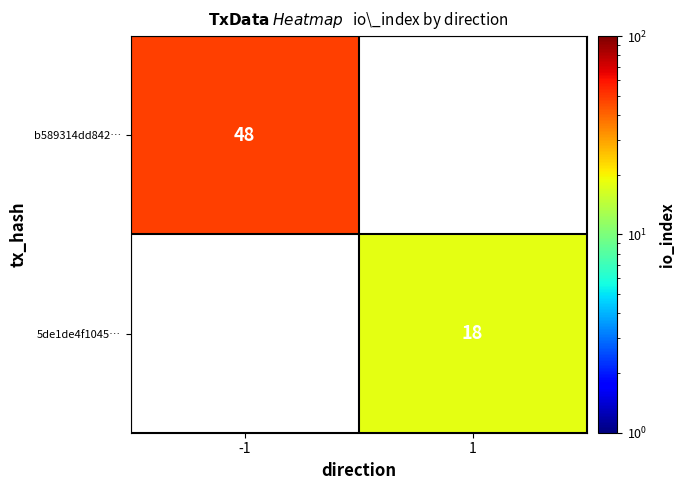

Is it true that b589314dd842… equals 68.1 at -1?

False